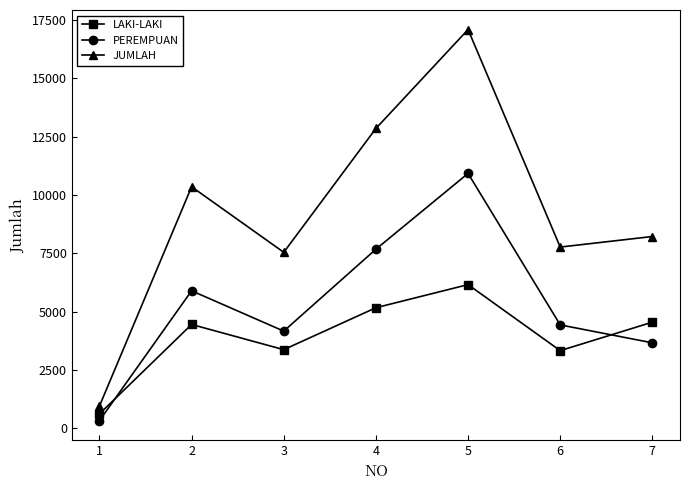

How many data points in JUMLAH are less than 8227?

3